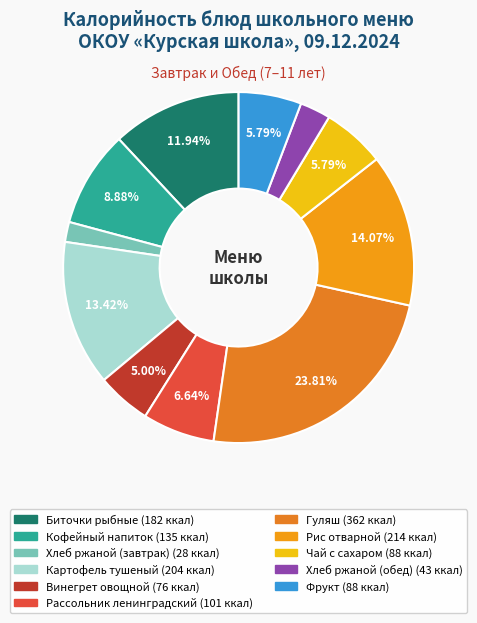

Which slice is the largest?

Гуляш